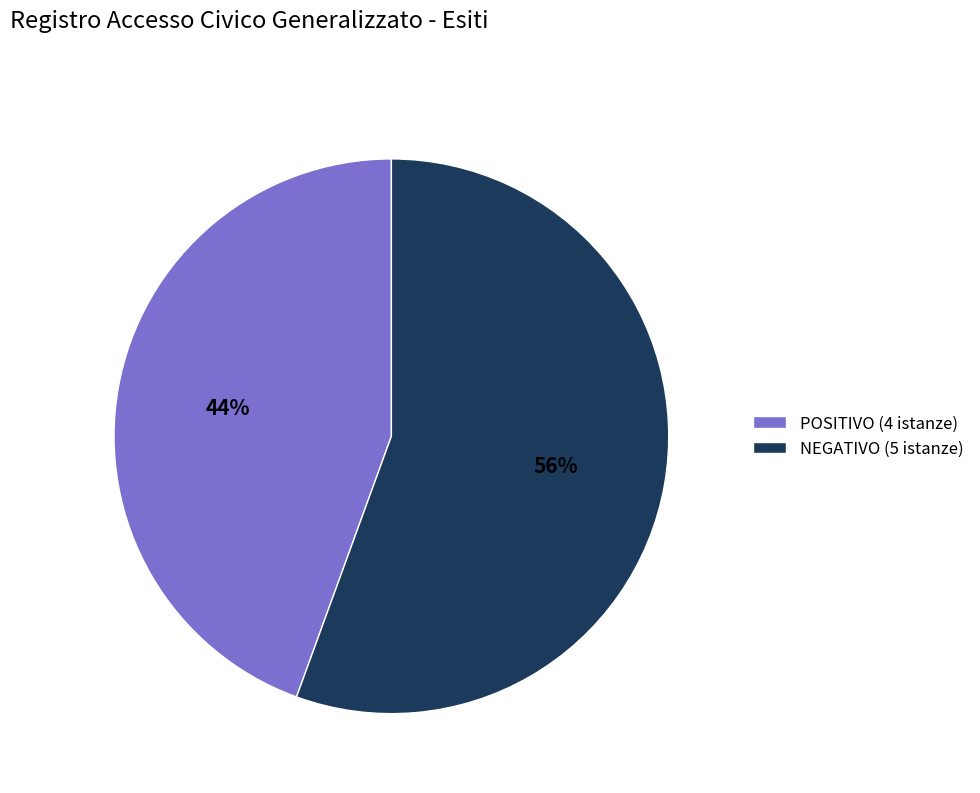

What percentage is the POSITIVO slice, to the nearest percent?

44%